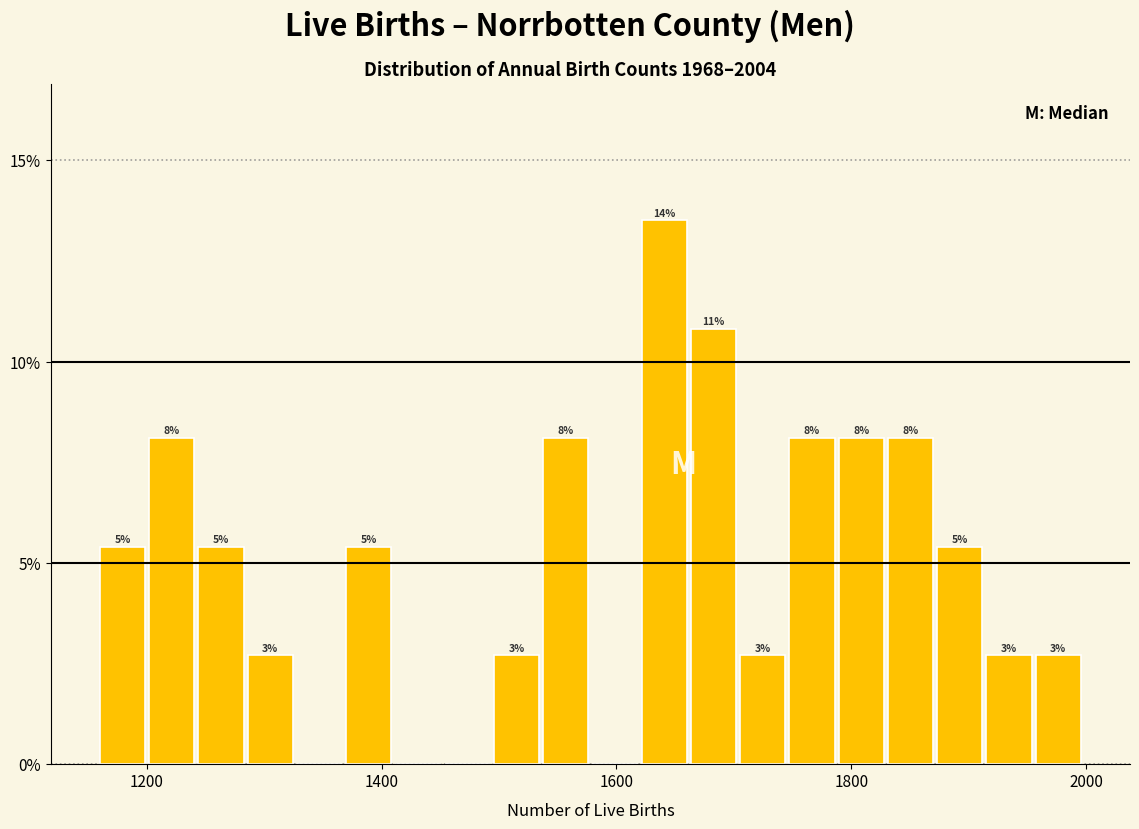

Read against the x-axis, roughly where is the centre of the tallest bar?

1640